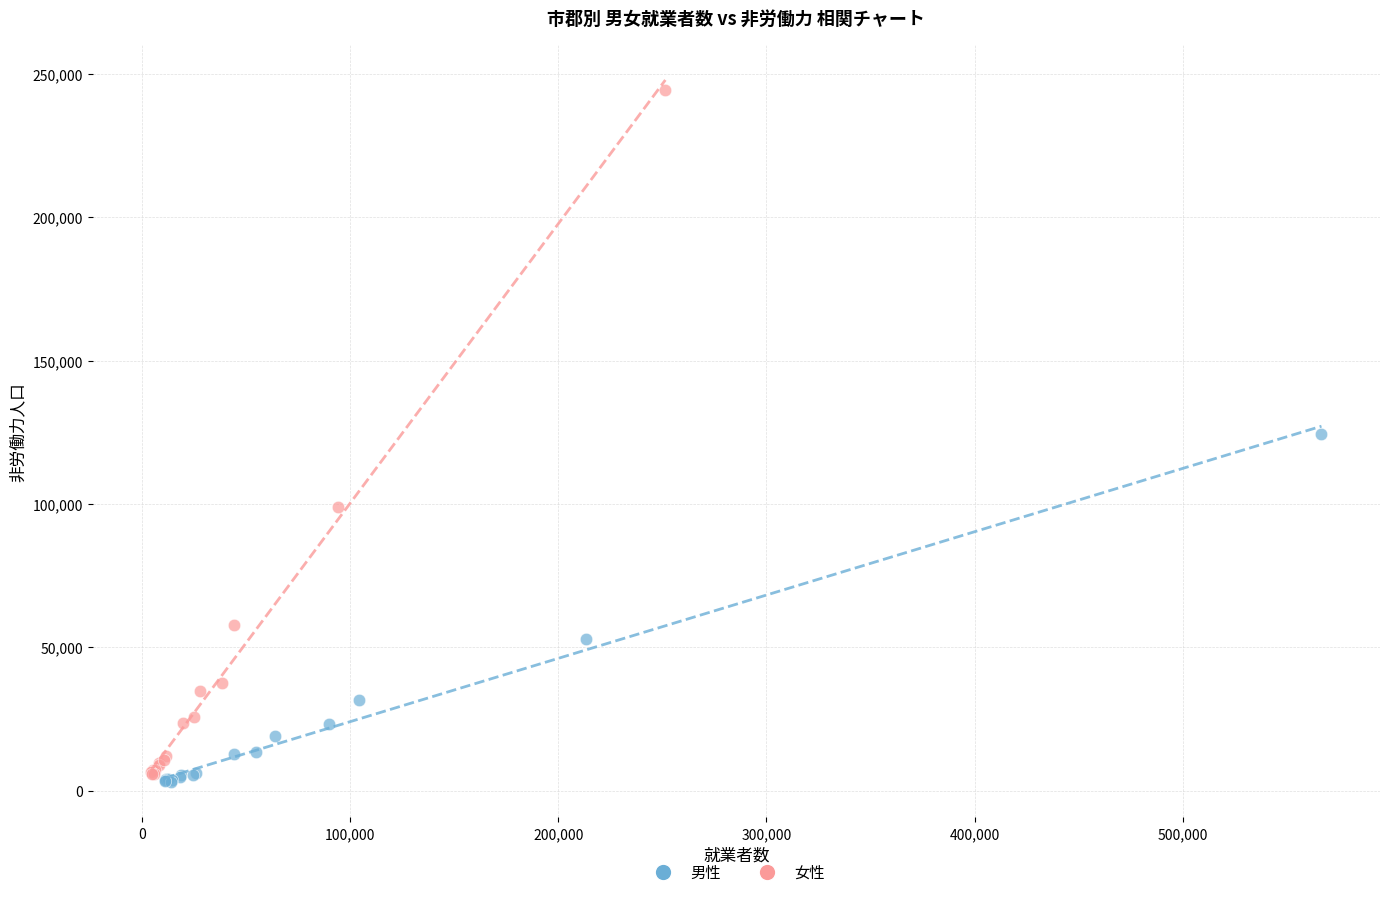

Which series reaches the maximum Y coordinate?

女性